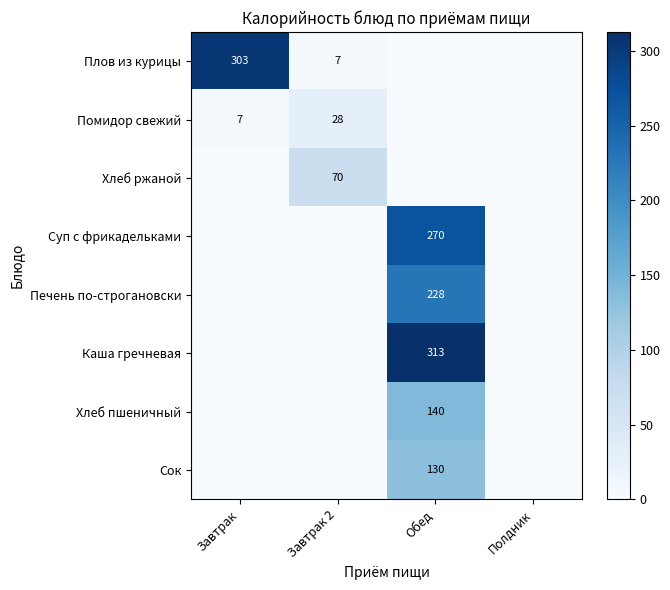

Is the value of Помидор свежий at Полдник greater than the value of Суп с фрикадельками at Завтрак?

No